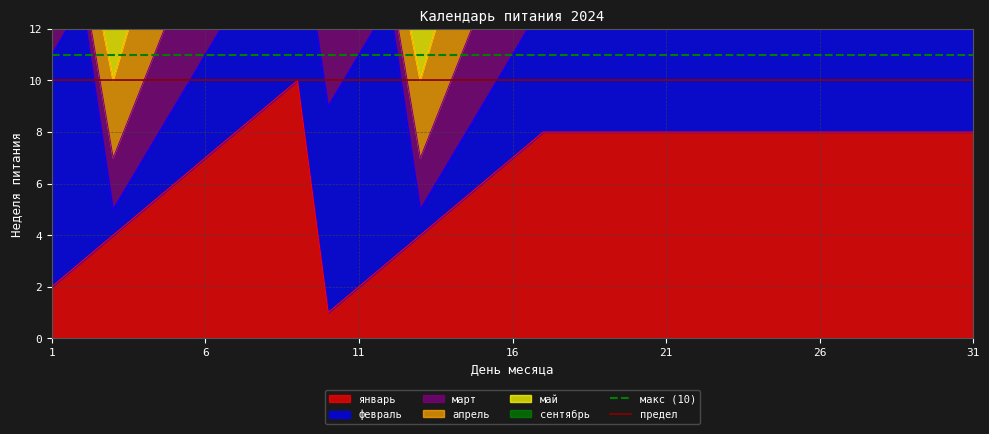

Does the chart display data point markers on the line(s)?

No